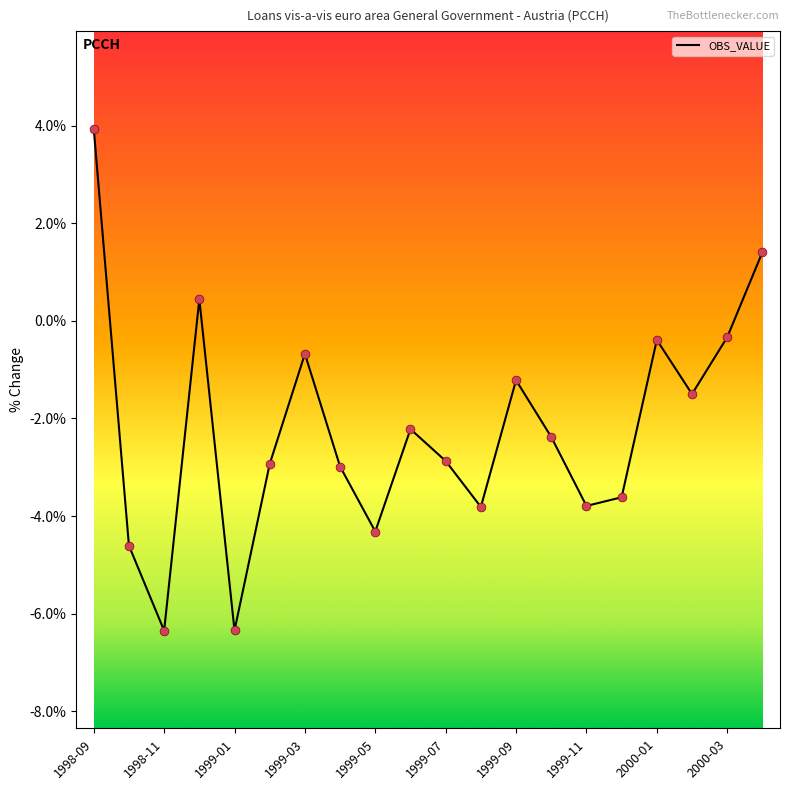

What is the difference between the maximum and minimum values?

10.3